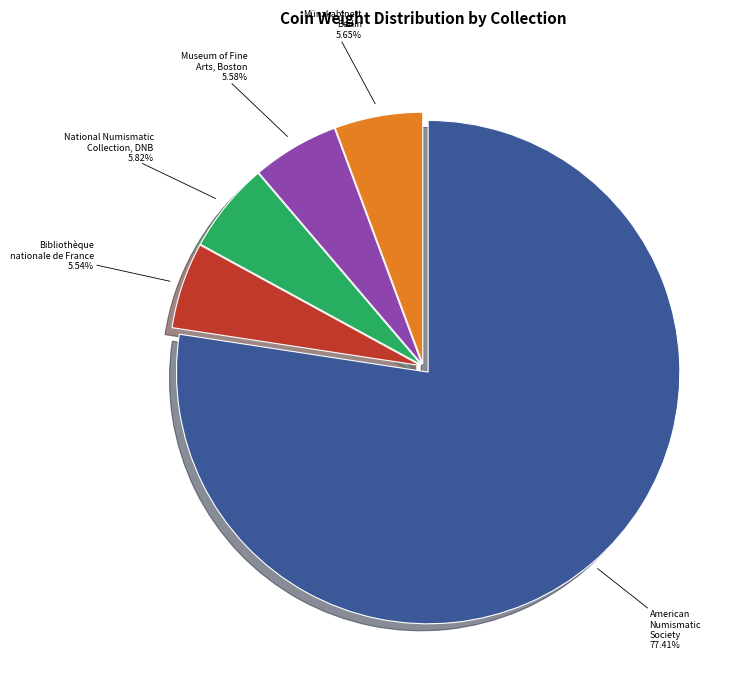

Is there a majority slice in this chart?

Yes